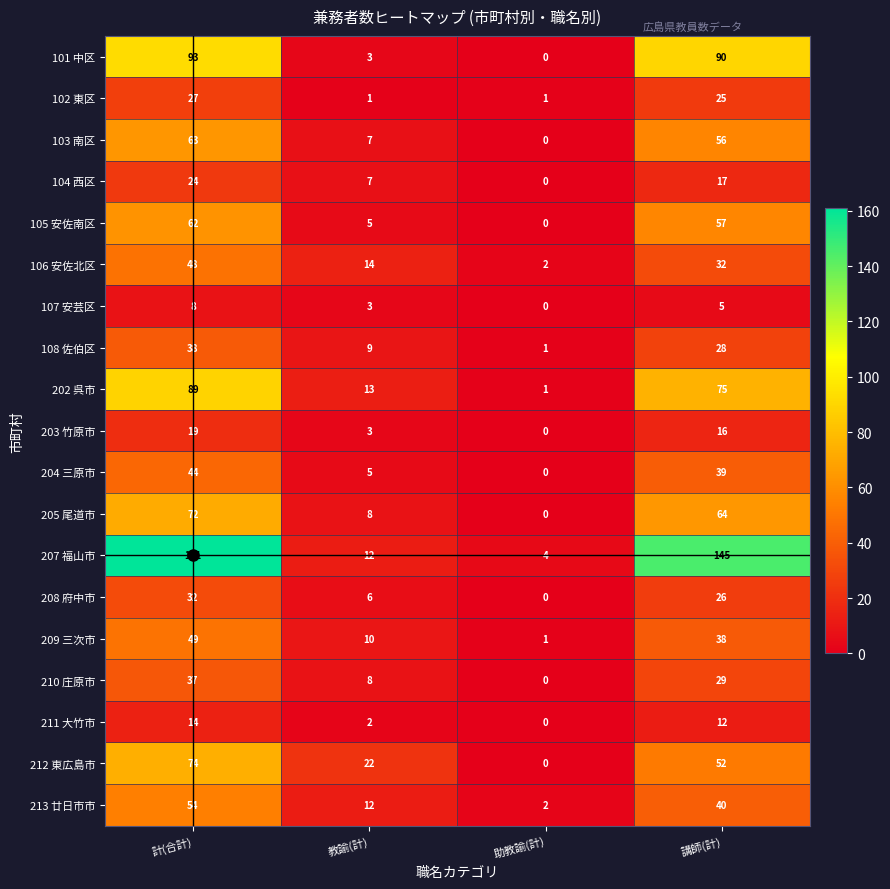

Which series has the largest total across all categories?

207 福山市